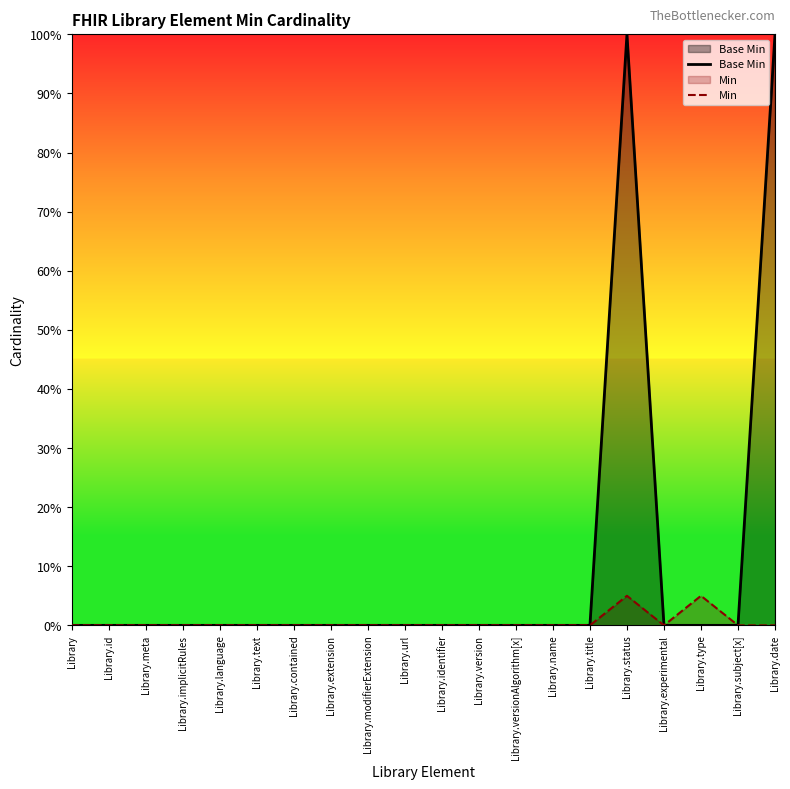

Reading left to right, transcribe all the data shown in this chart.

Base Min: 0.0	0.0	0.0	0.0	0.0	0.0	0.0	0.0	0.0	0.0	0.0	0.0	0.0	0.0	0.0	1.0	0.0	0.0	0.0	1.0
Min: 0.0	0.0	0.0	0.0	0.0	0.0	0.0	0.0	0.0	0.0	0.0	0.0	0.0	0.0	0.0	0.1	0.0	0.1	0.0	0.0